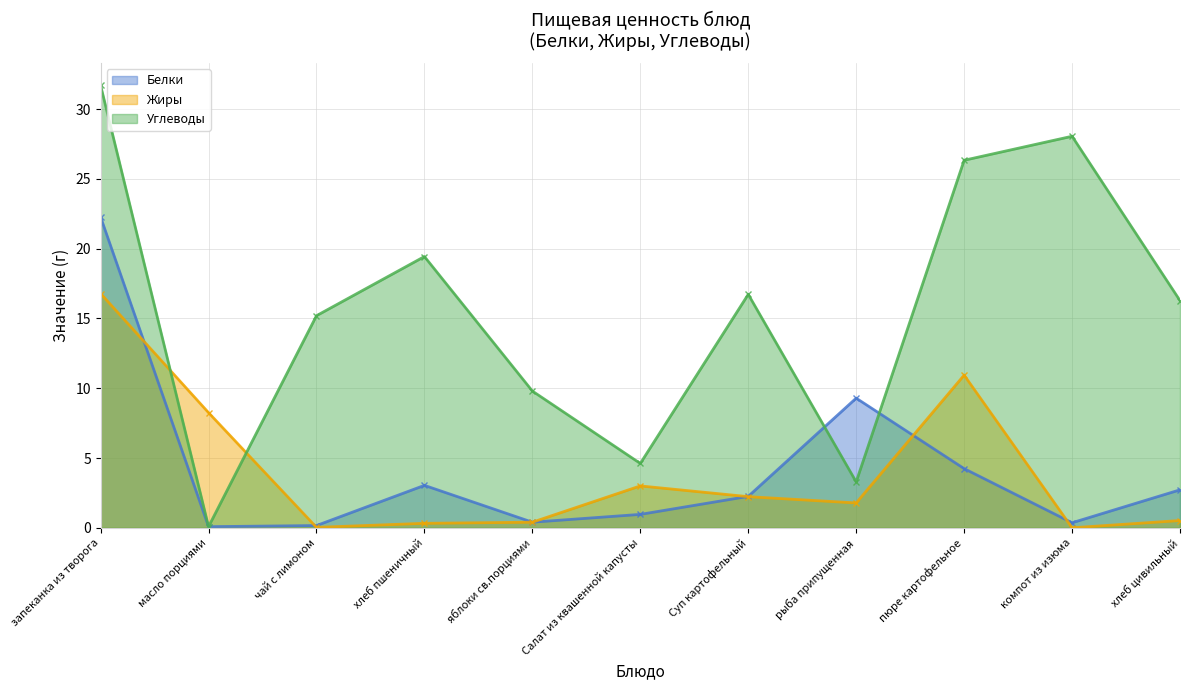

What position from the right is масло порциями?

10